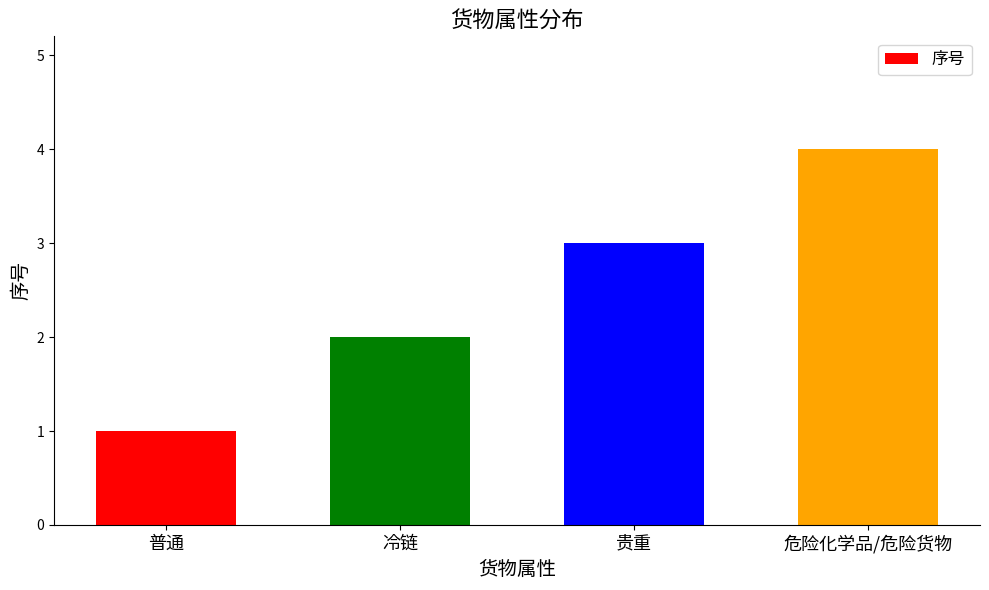

What is the change in value from 普通 to 危险化学品/危险货物?

+3